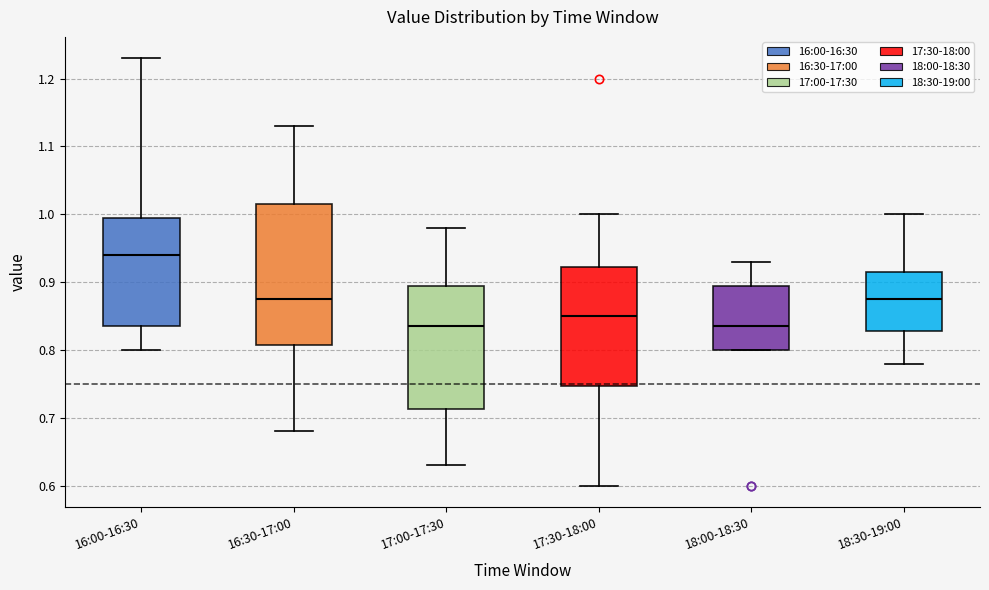

Comparing the boxes themselves (not the whiskers), which one is the tallest?

16:30-17:00